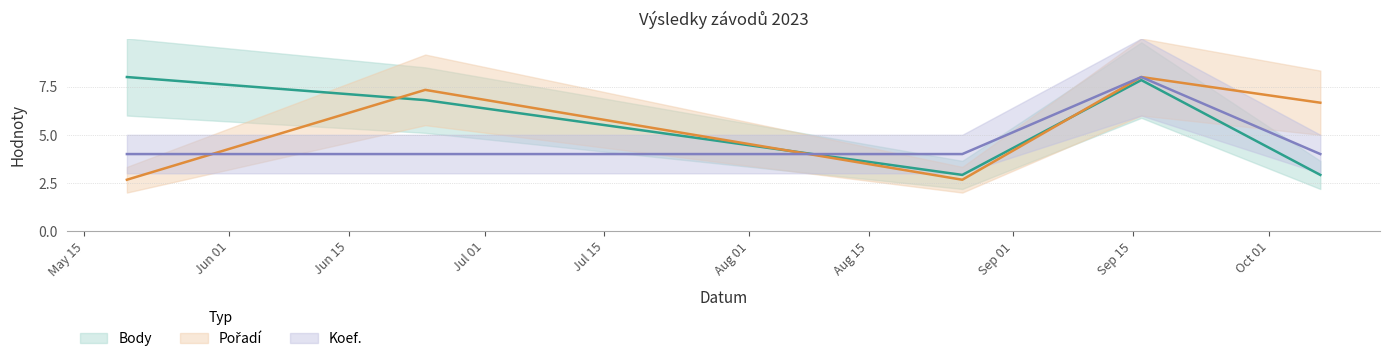

Count the number of data series in this chart.

3